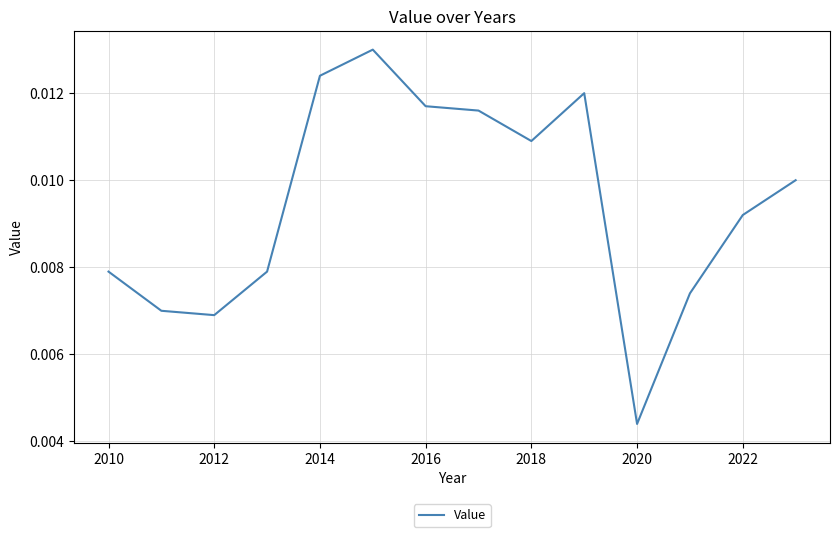

What is the sum of all values?

0.1